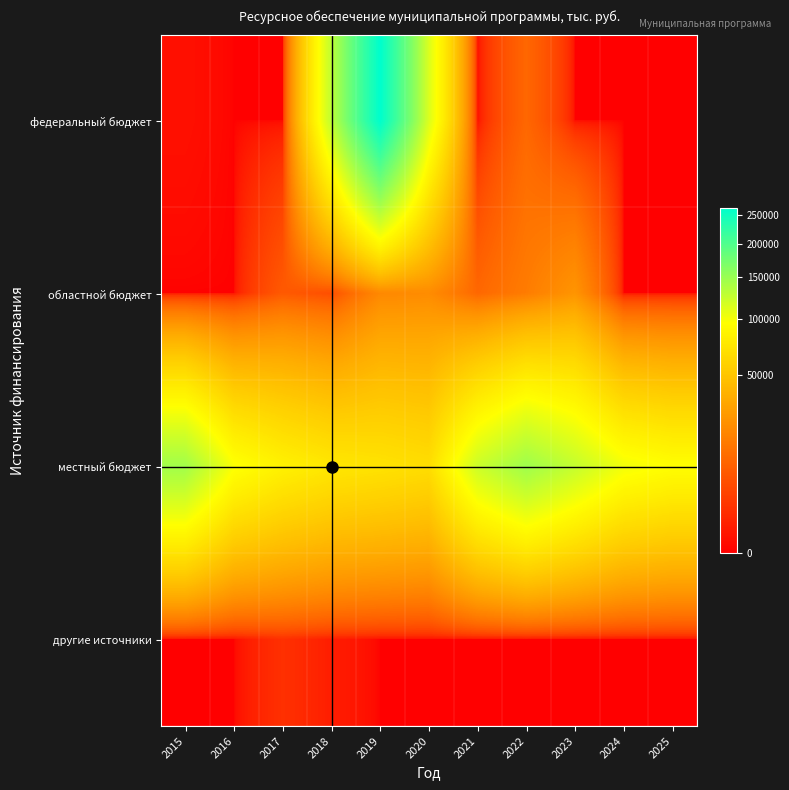

Reading left to right, list all the values displayed in this chart.

федеральный бюджет: 2015=99.9	2016=0.0	2017=0.0	2018=128220.0	2019=263620.0	2020=113330.0	2021=0.0	2022=10000.0	2023=0.0	2024=0.0	2025=0.0
областной бюджет: 2015=0.0	2016=0.0	2017=7017.0	2018=4929.0	2019=20096.5	2020=21447.6	2021=10000.0	2022=15878.5	2023=24841.0	2024=0.0	2025=0.0
местный бюджет: 2015=145023.0	2016=97567.7	2017=83220.1	2018=74884.2	2019=71590.4	2020=67420.9	2021=121509.4	2022=146801.3	2023=125353.4	2024=101468.8	2025=94275.8
другие источники: 2015=0.0	2016=0.0	2017=1502.9	2018=421.4	2019=0.0	2020=0.0	2021=0.0	2022=0.0	2023=0.0	2024=0.0	2025=0.0